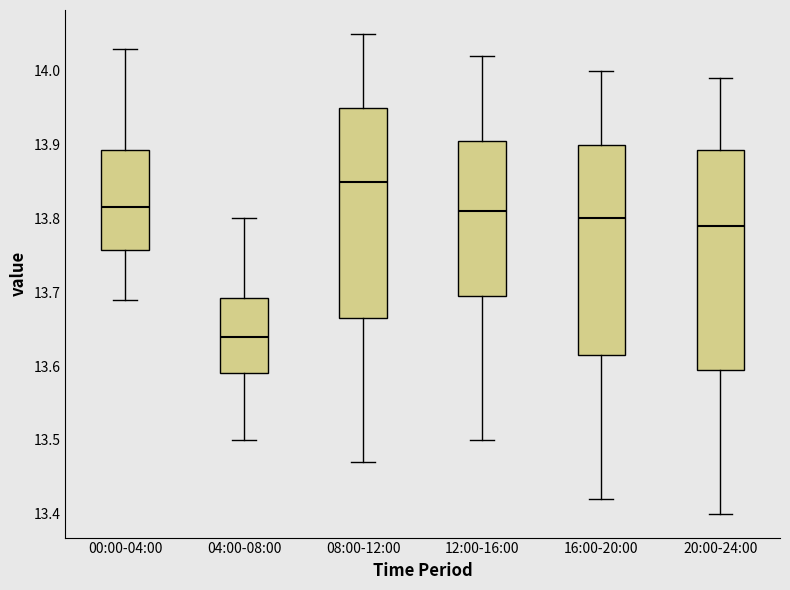

Reading left to right, read every box against the y-axis: the position of its median line, the range the box covers, and the ends of its whiskers. The values are not printed on the chart, so give them approximately, as read against the axis.

00:00-04:00: median 13.82, box 13.76 to 13.89, whiskers 13.69 to 14.03
04:00-08:00: median 13.64, box 13.59 to 13.69, whiskers 13.50 to 13.80
08:00-12:00: median 13.85, box 13.67 to 13.95, whiskers 13.47 to 14.05
12:00-16:00: median 13.81, box 13.70 to 13.91, whiskers 13.50 to 14.02
16:00-20:00: median 13.80, box 13.62 to 13.90, whiskers 13.42 to 14.00
20:00-24:00: median 13.79, box 13.60 to 13.89, whiskers 13.40 to 13.99